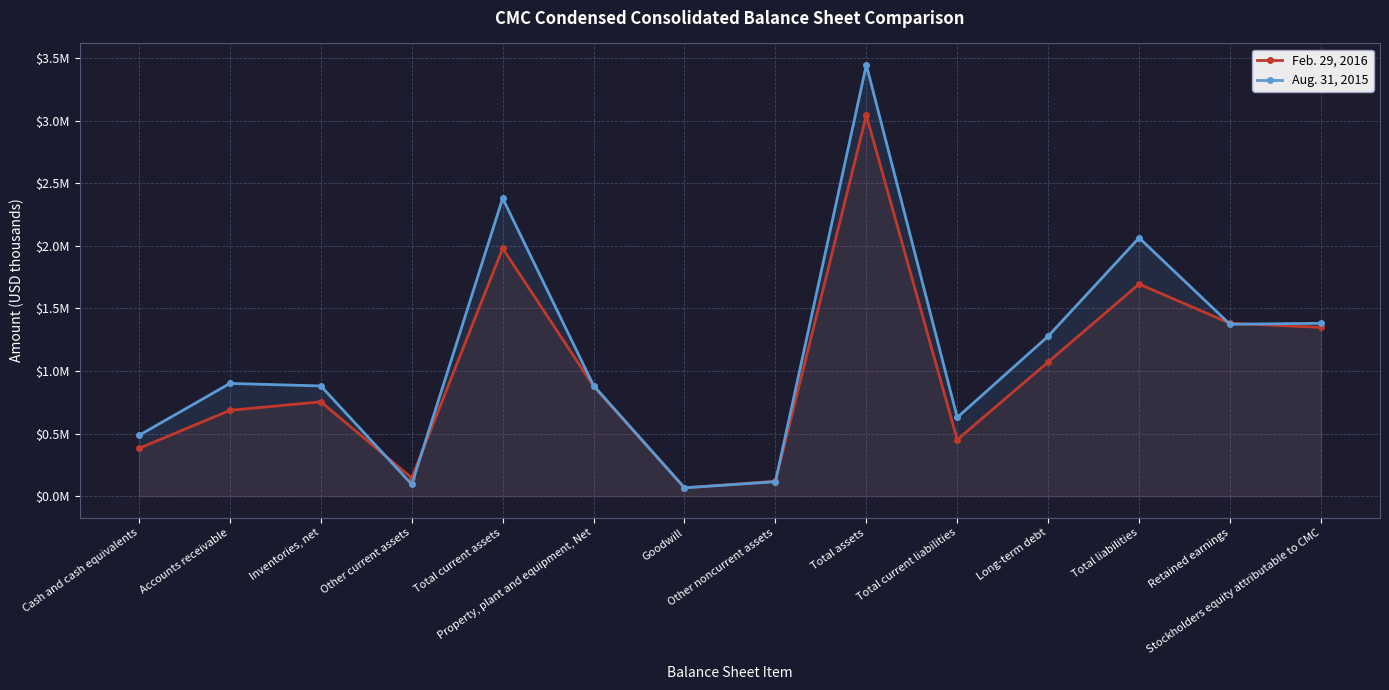

After their last crossing, which series has the higher values: Feb. 29, 2016 or Aug. 31, 2015?

Aug. 31, 2015